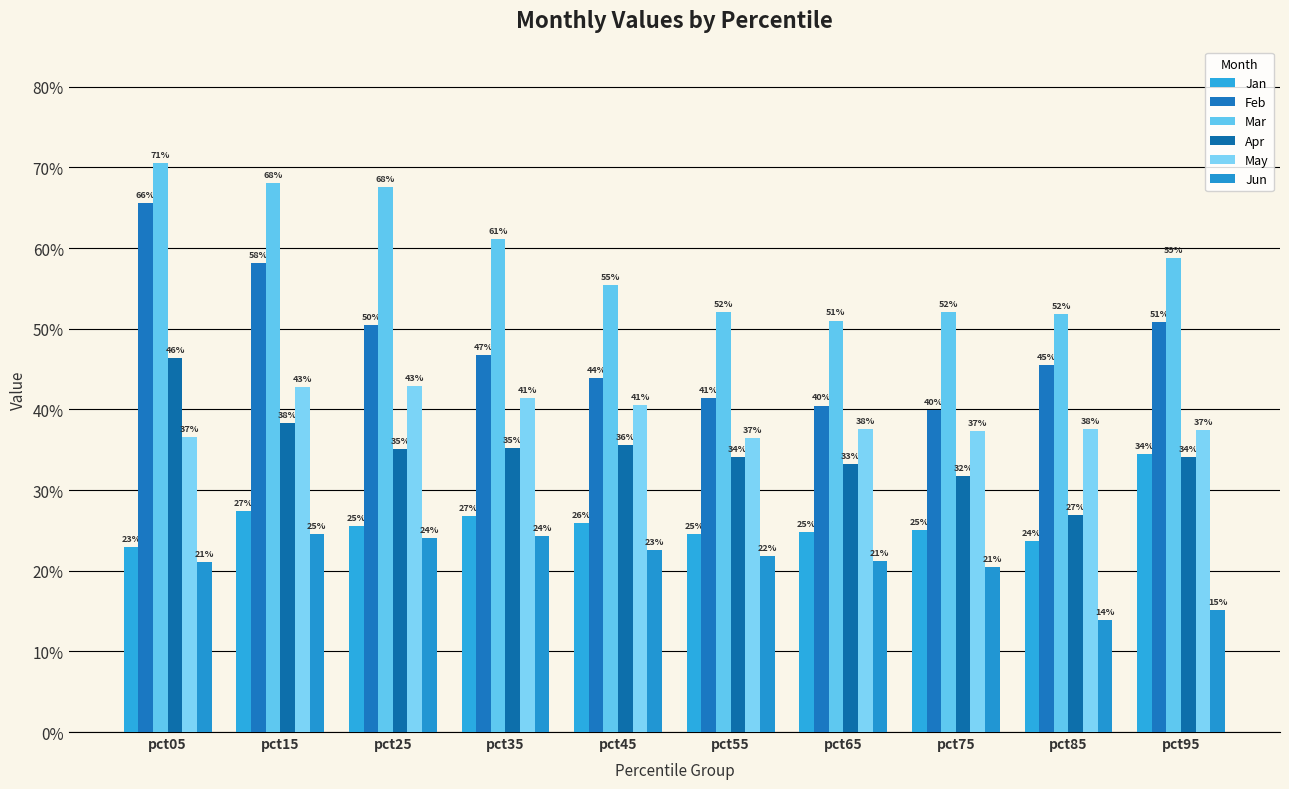

What are all the series names shown in the legend?

Jan, Feb, Mar, Apr, May, Jun